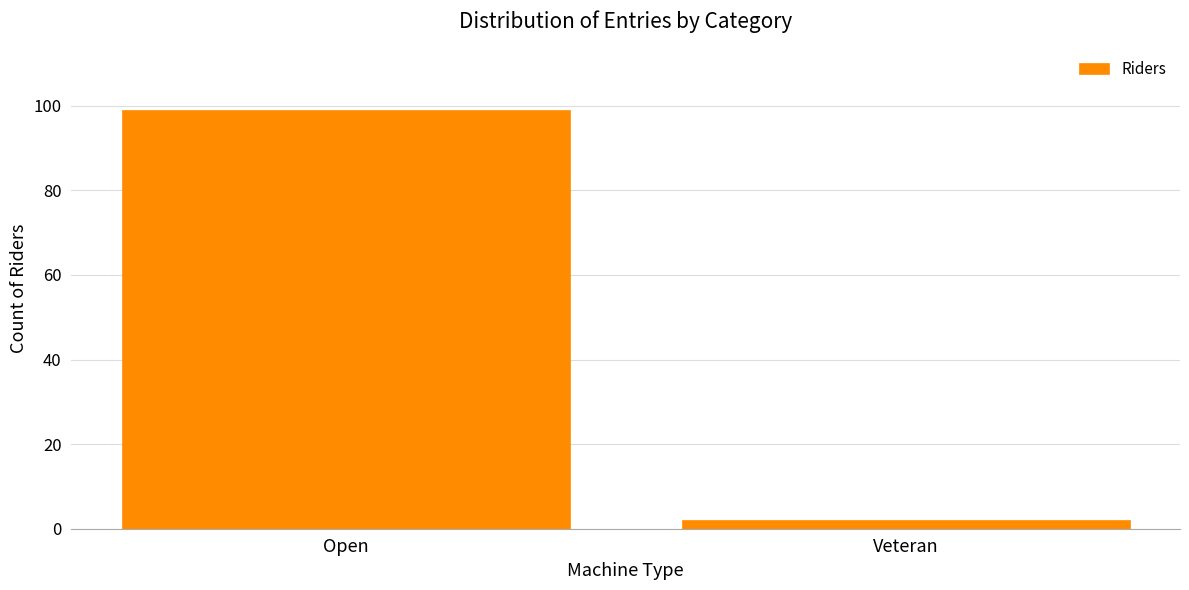

Reading right to left, transcribe all the data shown in this chart.

Veteran=2	Open=99